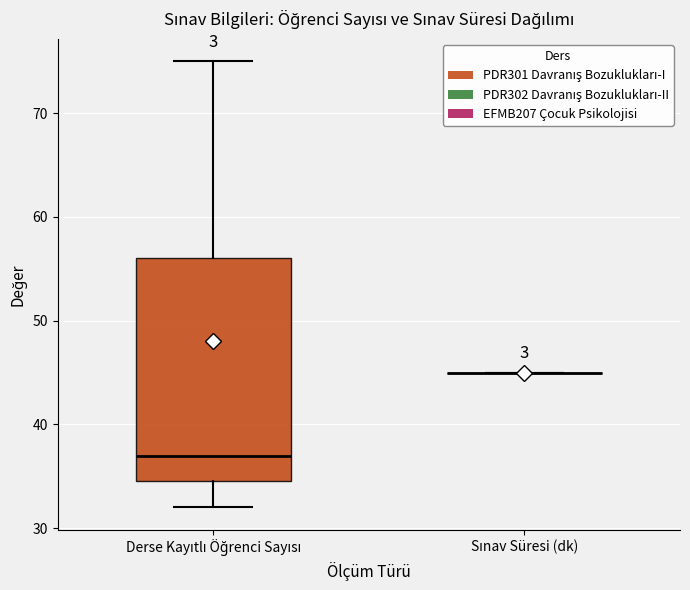

Comparing the boxes themselves (not the whiskers), which one is the tallest?

Derse Kayıtlı Öğrenci Sayısı